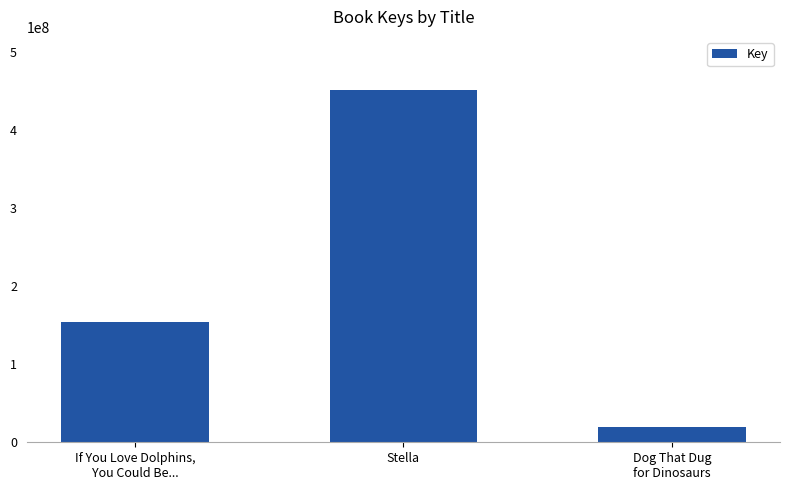

Are the bars grouped side by side (vs. stacked)?

No